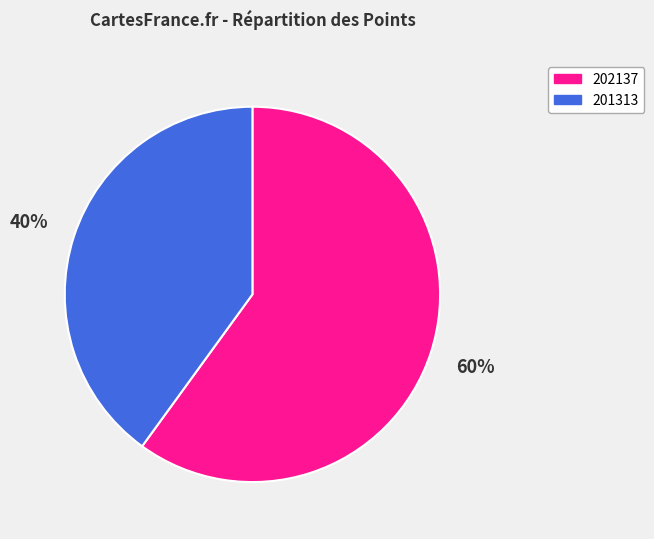

What percentage is the 202137 slice, to the nearest percent?

60%